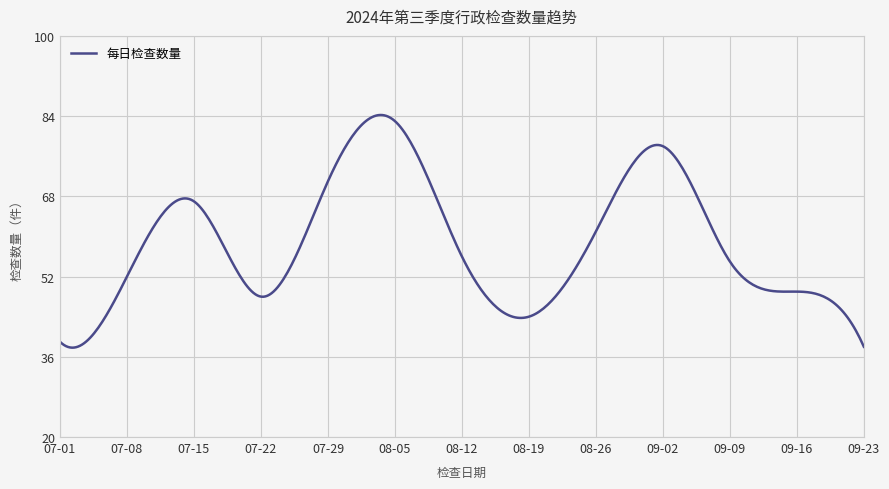

What is the smallest value displayed?

37.8